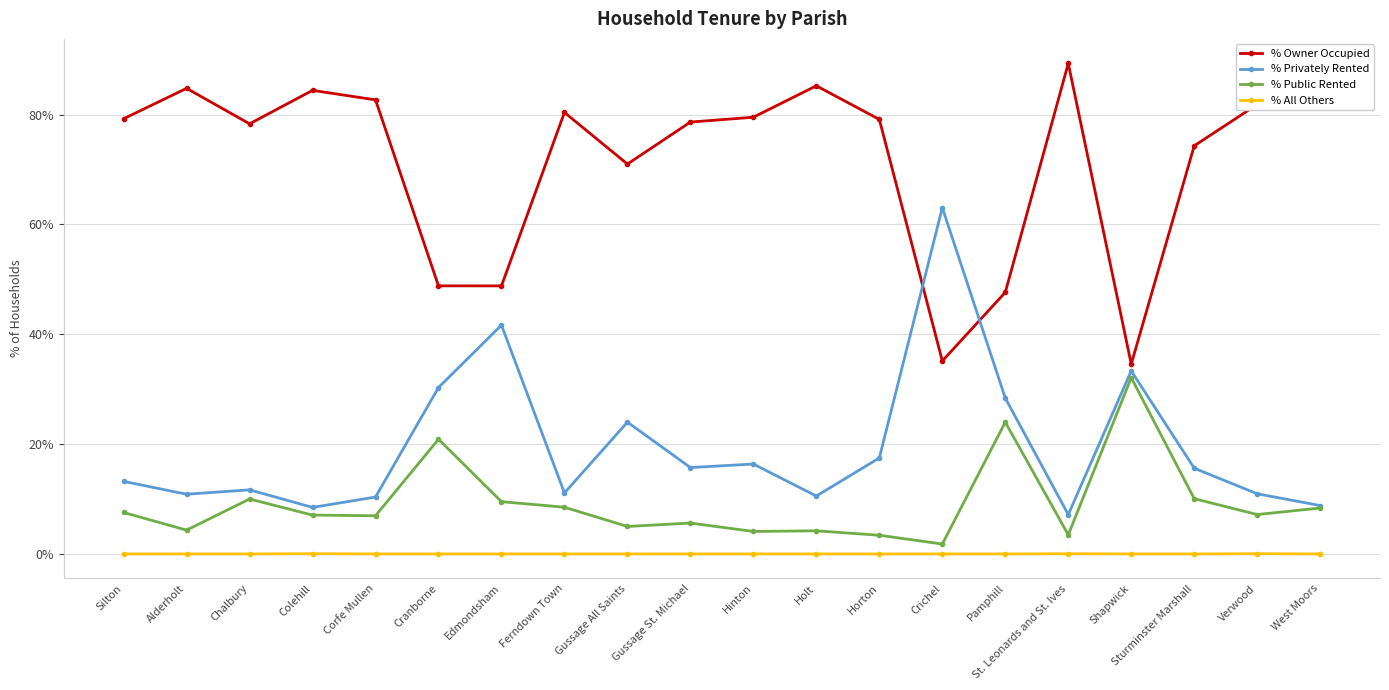

How many values in the % Privately Rented series exceed 15?

10